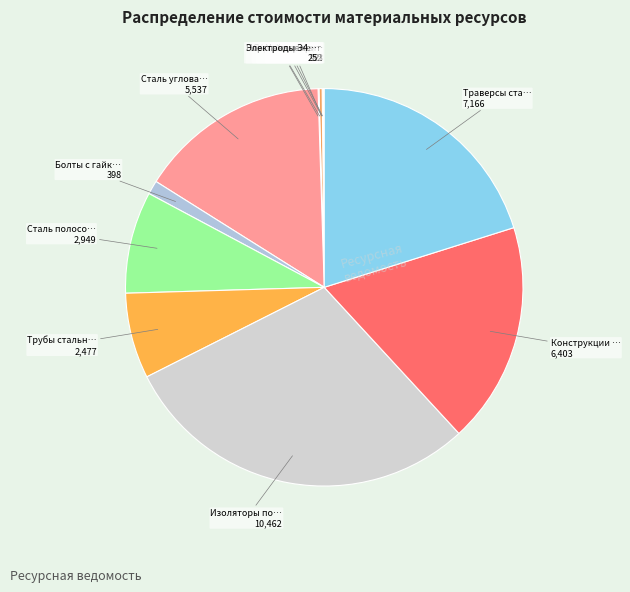

What is the smallest slice in the pie chart?

Уайт-спирит